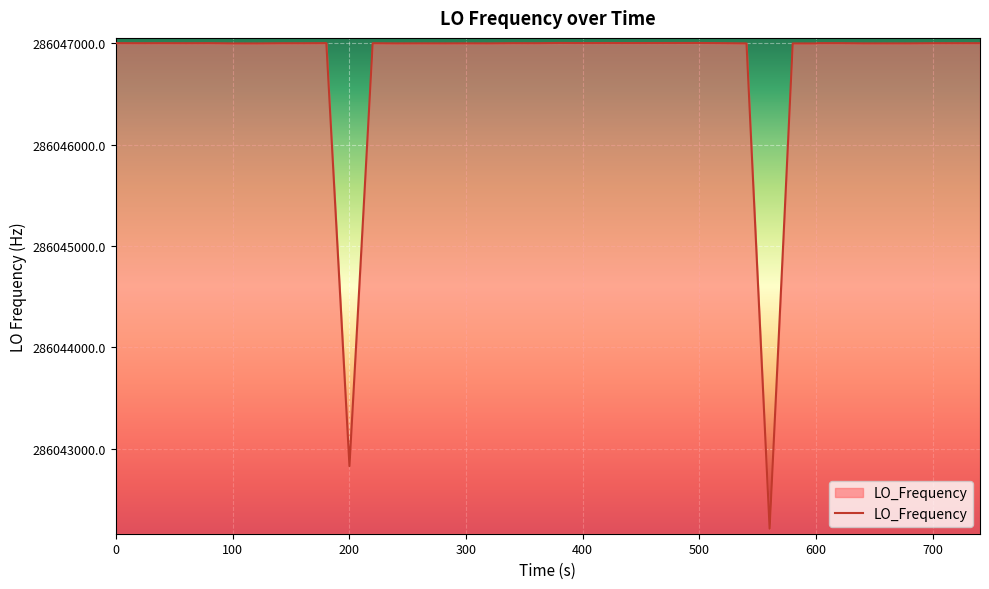

Does the chart have visible grid lines?

Yes